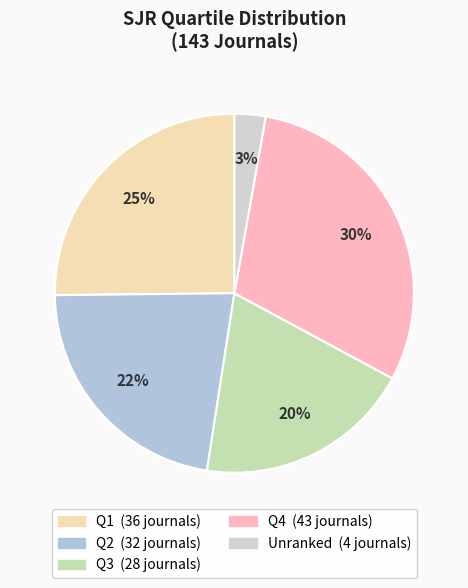

Count the number of slices in the pie.

5